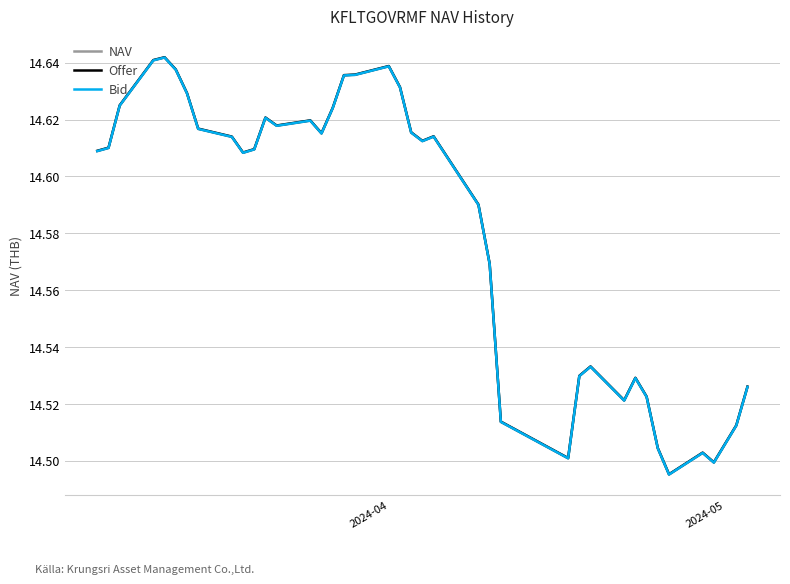

Does the chart display data point markers on the line(s)?

No